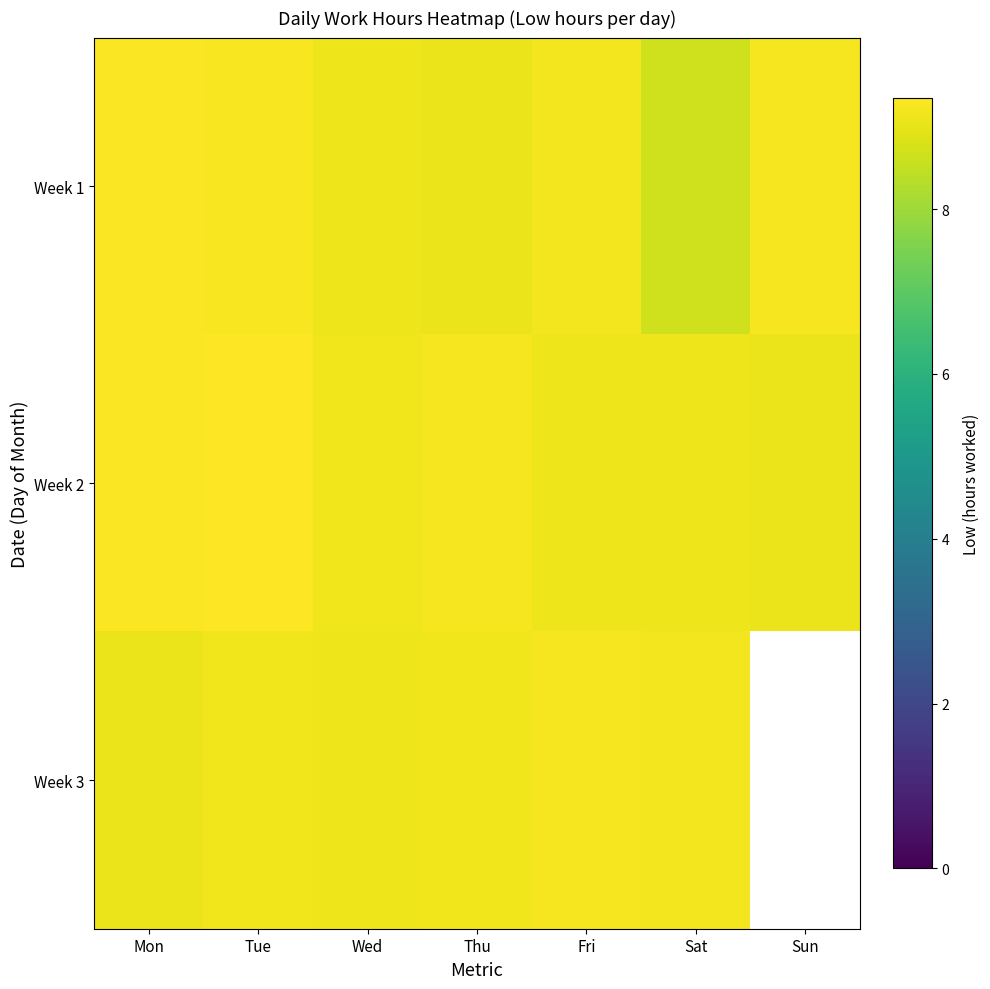

Rank the series by their maximum value, from lowest to highest.

Week 3, Week 1, Week 2